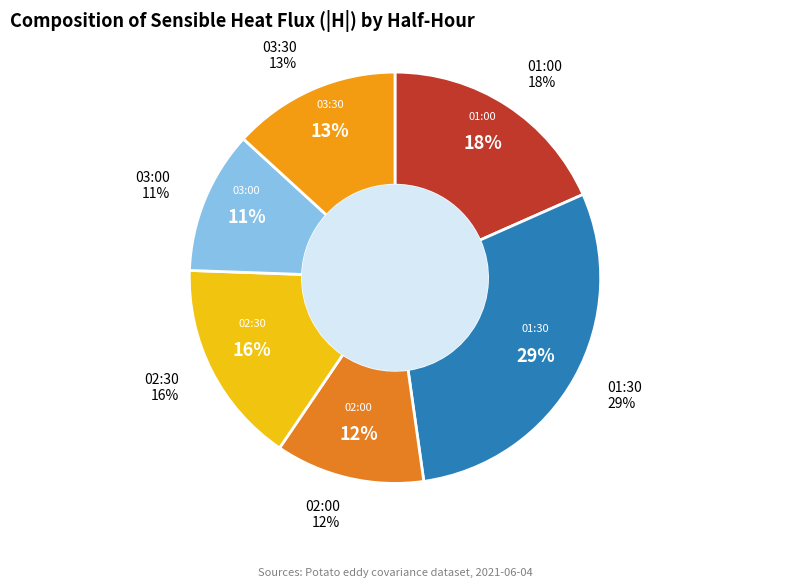

The 03:30 slice represents 1% of the pie. True or false?

False